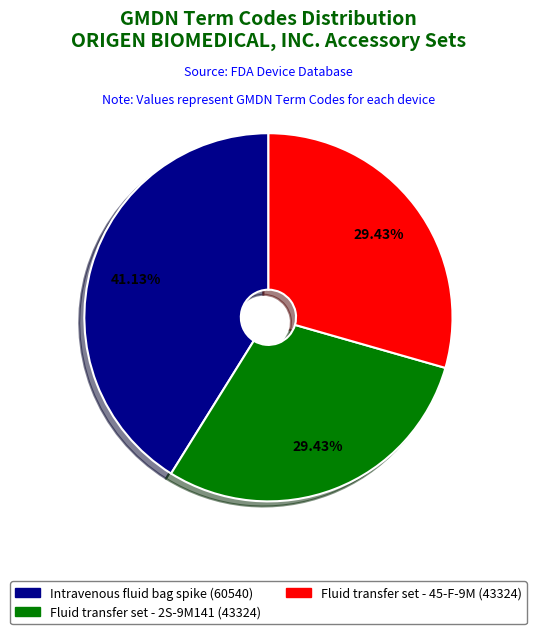

Does any single category account for the majority?

No